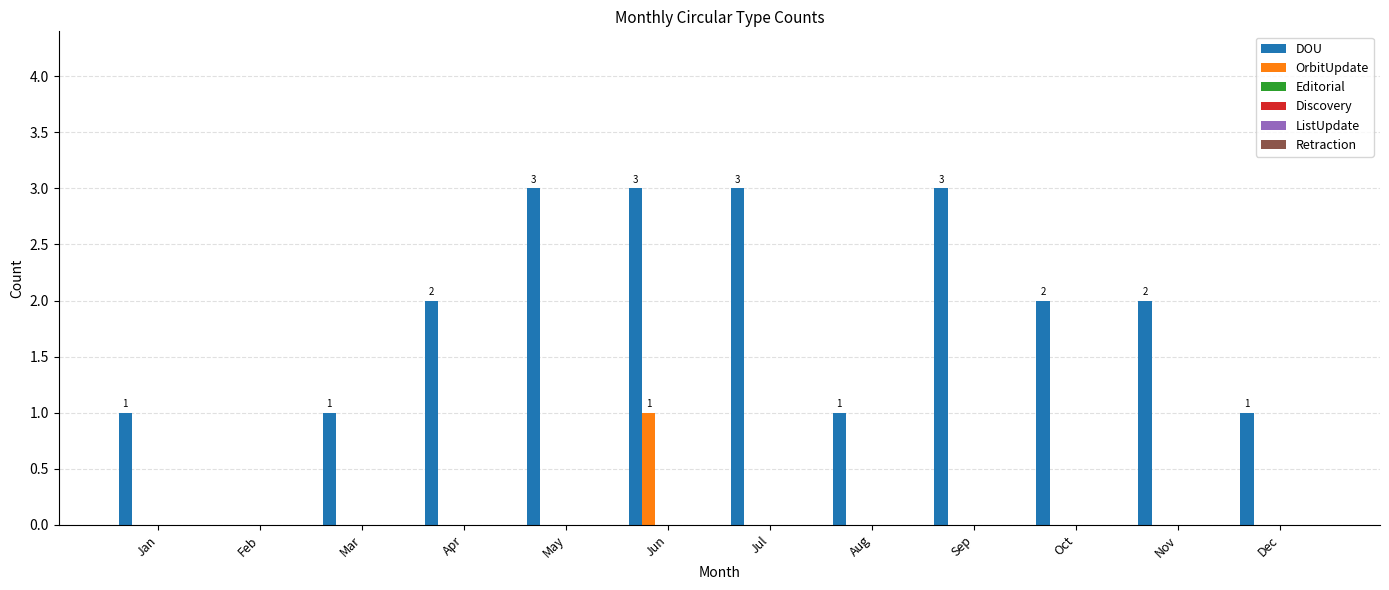

What is the maximum value shown in the chart?

3